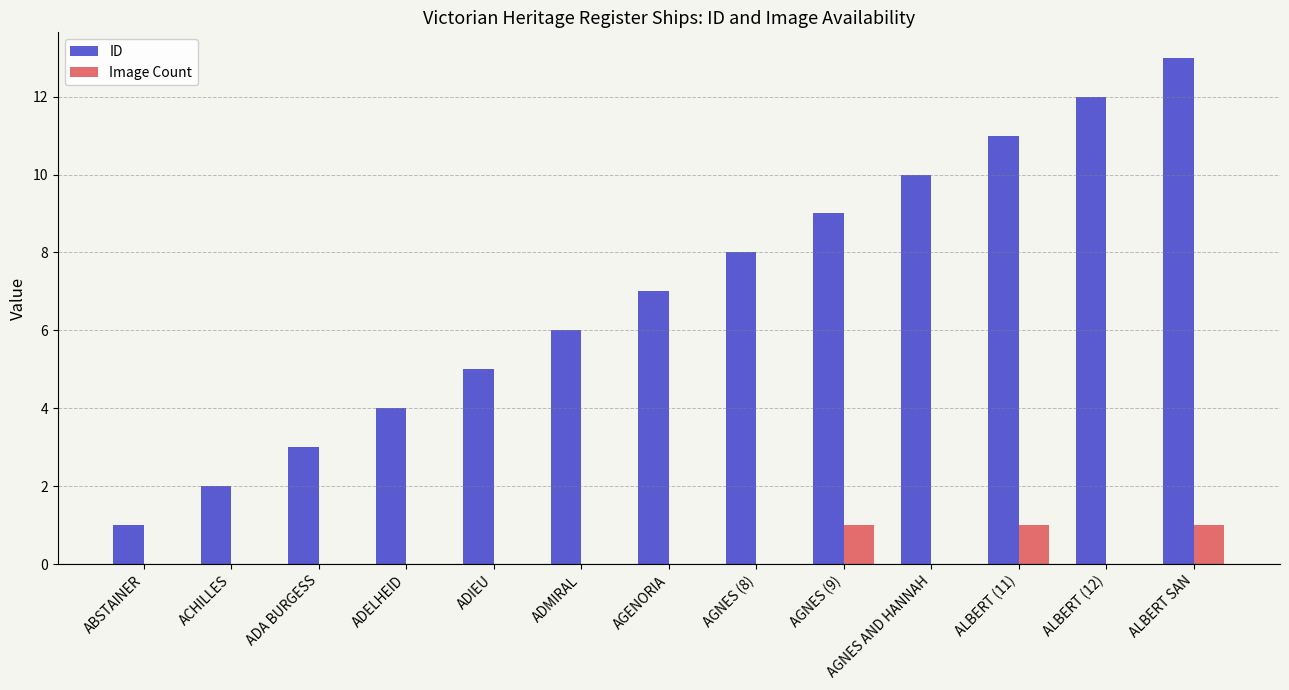

What is the sum of all ID values?

91